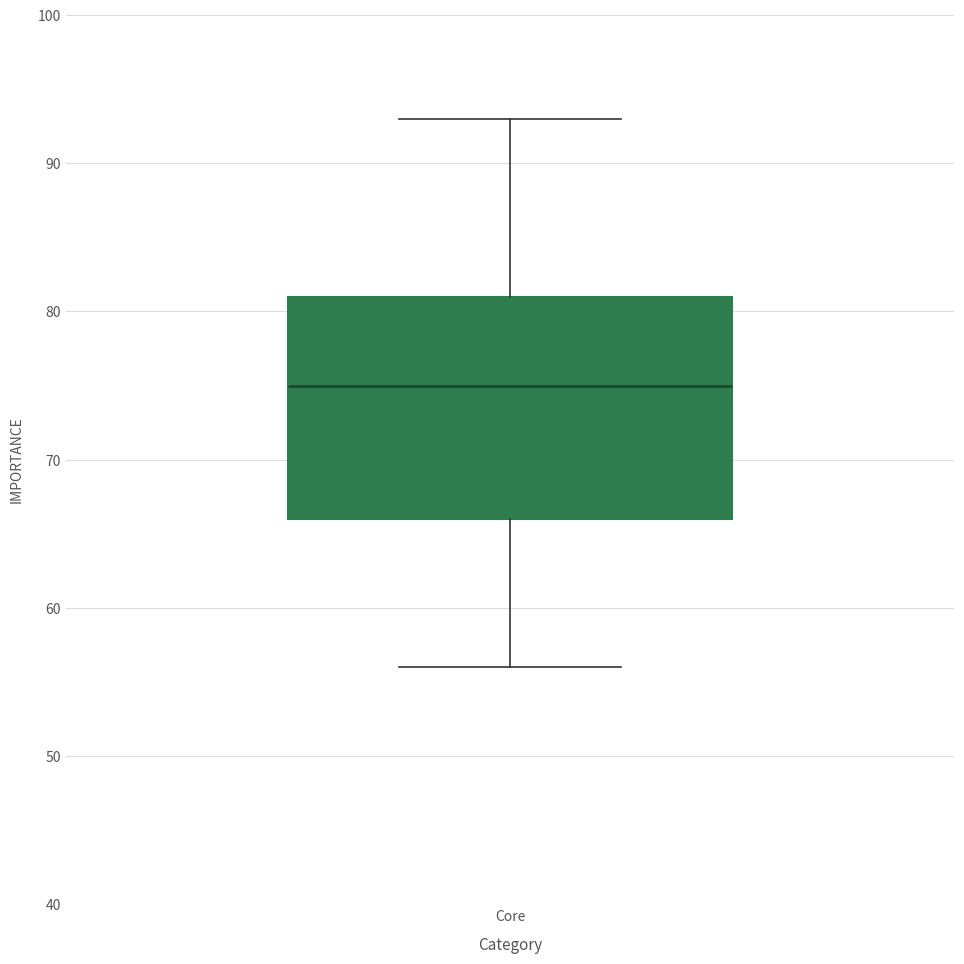

Where does the median line of the box for Core sit on the y-axis? The values are not printed on the chart, so give them approximately, as read against the axis.

75